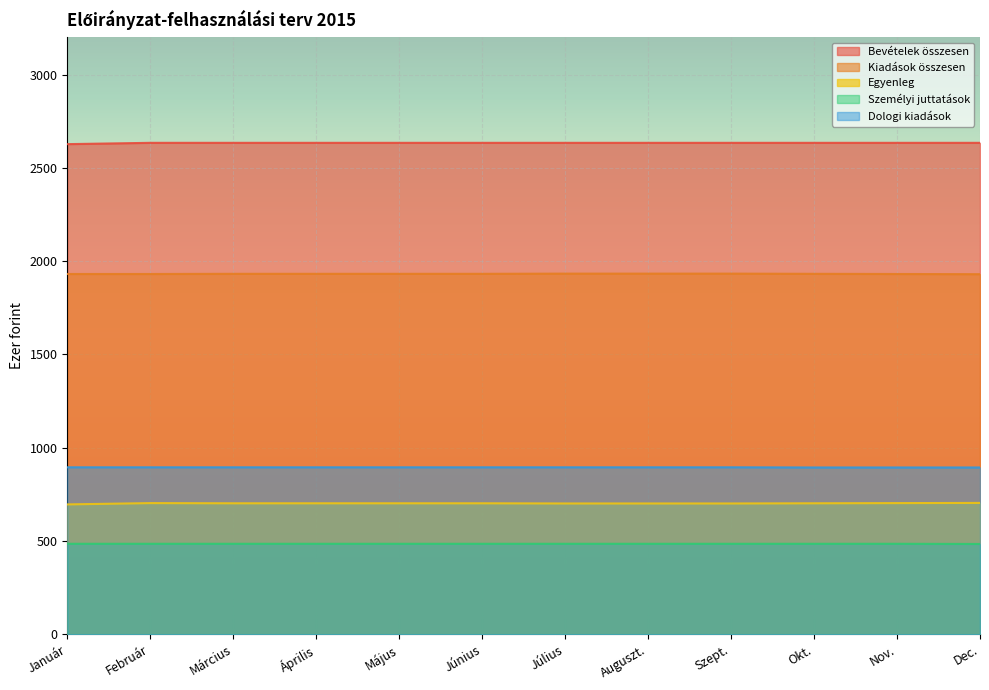

True or false: Dologi kiadások and Bevételek összesen cross at least once.

False